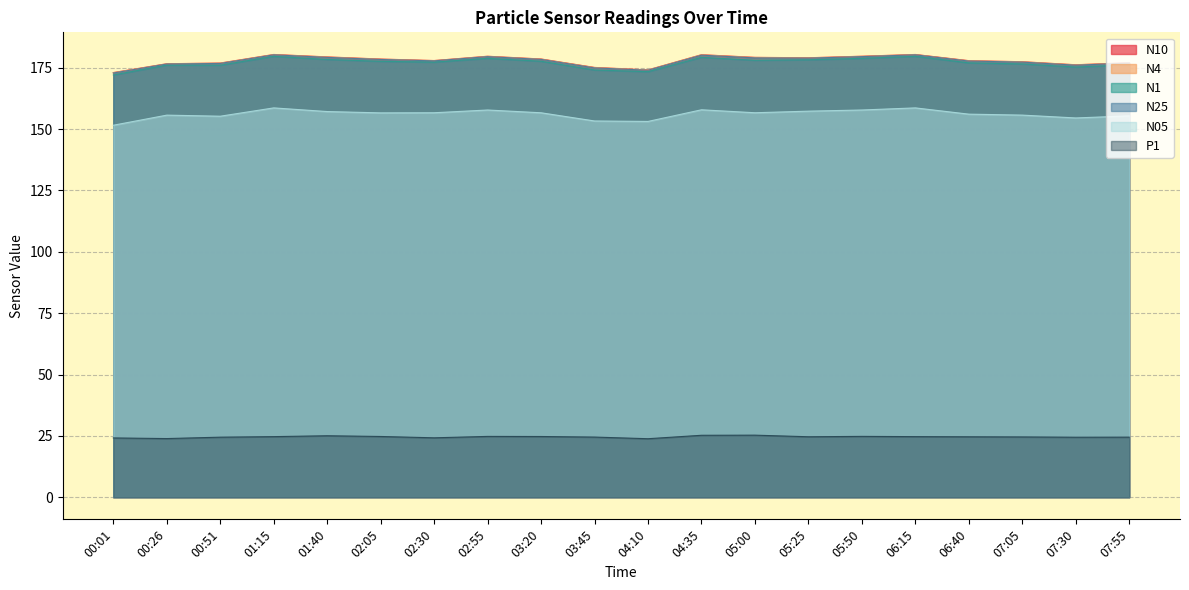

Reading left to right, what are all the values shown in this chart?

N10: 173.1	176.7	176.9	180.4	179.4	178.6	178.0	179.7	178.6	175.2	174.2	180.3	179.3	179.1	179.7	180.4	177.9	177.5	176.2	177.1
N4: 173.0	176.6	176.9	180.4	179.4	178.5	177.9	179.7	178.6	175.1	174.1	180.3	179.2	179.1	179.7	180.4	177.9	177.4	176.2	177.0
N1: 172.1	176.1	176.1	179.7	178.4	177.7	177.3	178.9	177.7	174.1	173.4	179.3	178.1	178.3	178.9	179.7	177.0	176.6	175.3	176.2
N25: 172.9	176.5	176.8	180.3	179.2	178.4	177.8	179.6	178.4	174.9	174.0	180.1	179.0	178.9	179.6	180.3	177.7	177.3	176.1	176.9
N05: 151.6	155.7	155.3	158.7	157.2	156.6	156.7	157.8	156.7	153.3	153.1	157.9	156.7	157.3	157.8	158.7	156.1	155.7	154.6	155.4
P1: 24.2	23.9	24.5	24.7	25.1	24.8	24.2	24.8	24.7	24.5	23.8	25.2	25.3	24.6	24.8	24.7	24.6	24.6	24.4	24.5